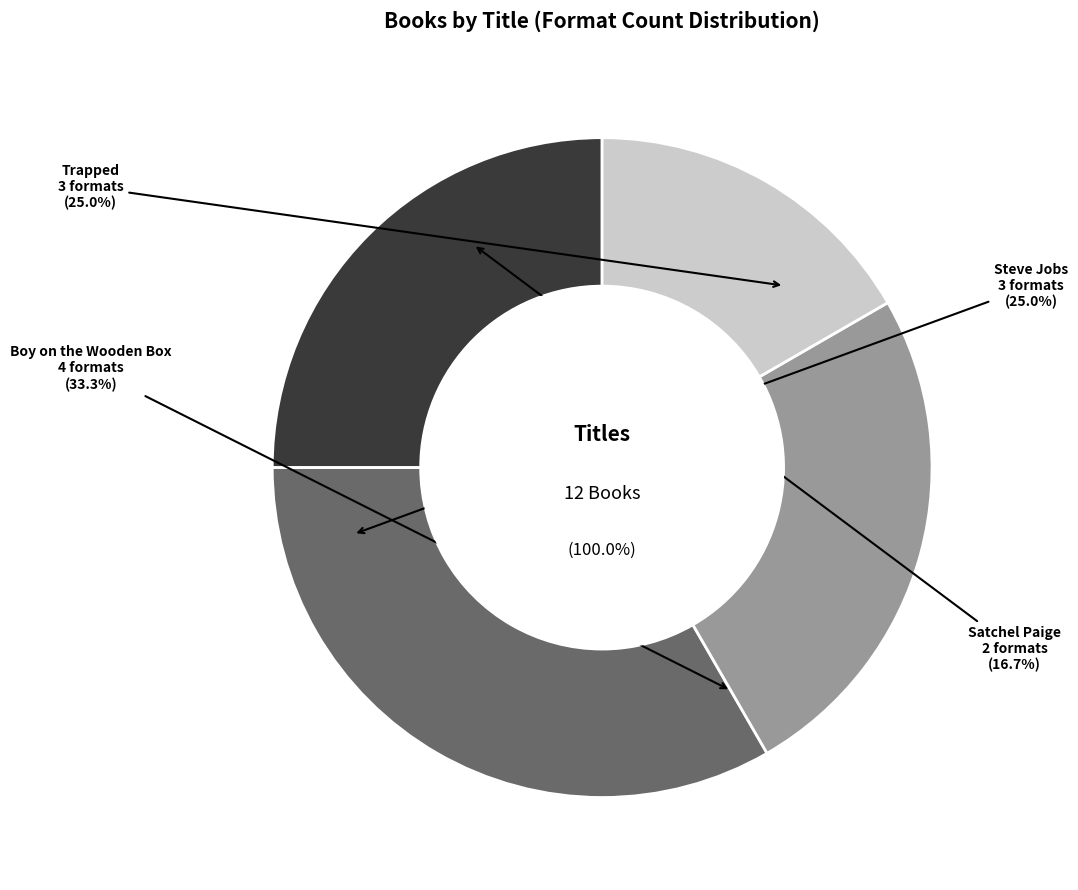

To the nearest percent, what is the difference between the largest and smallest slice percentages?

17%